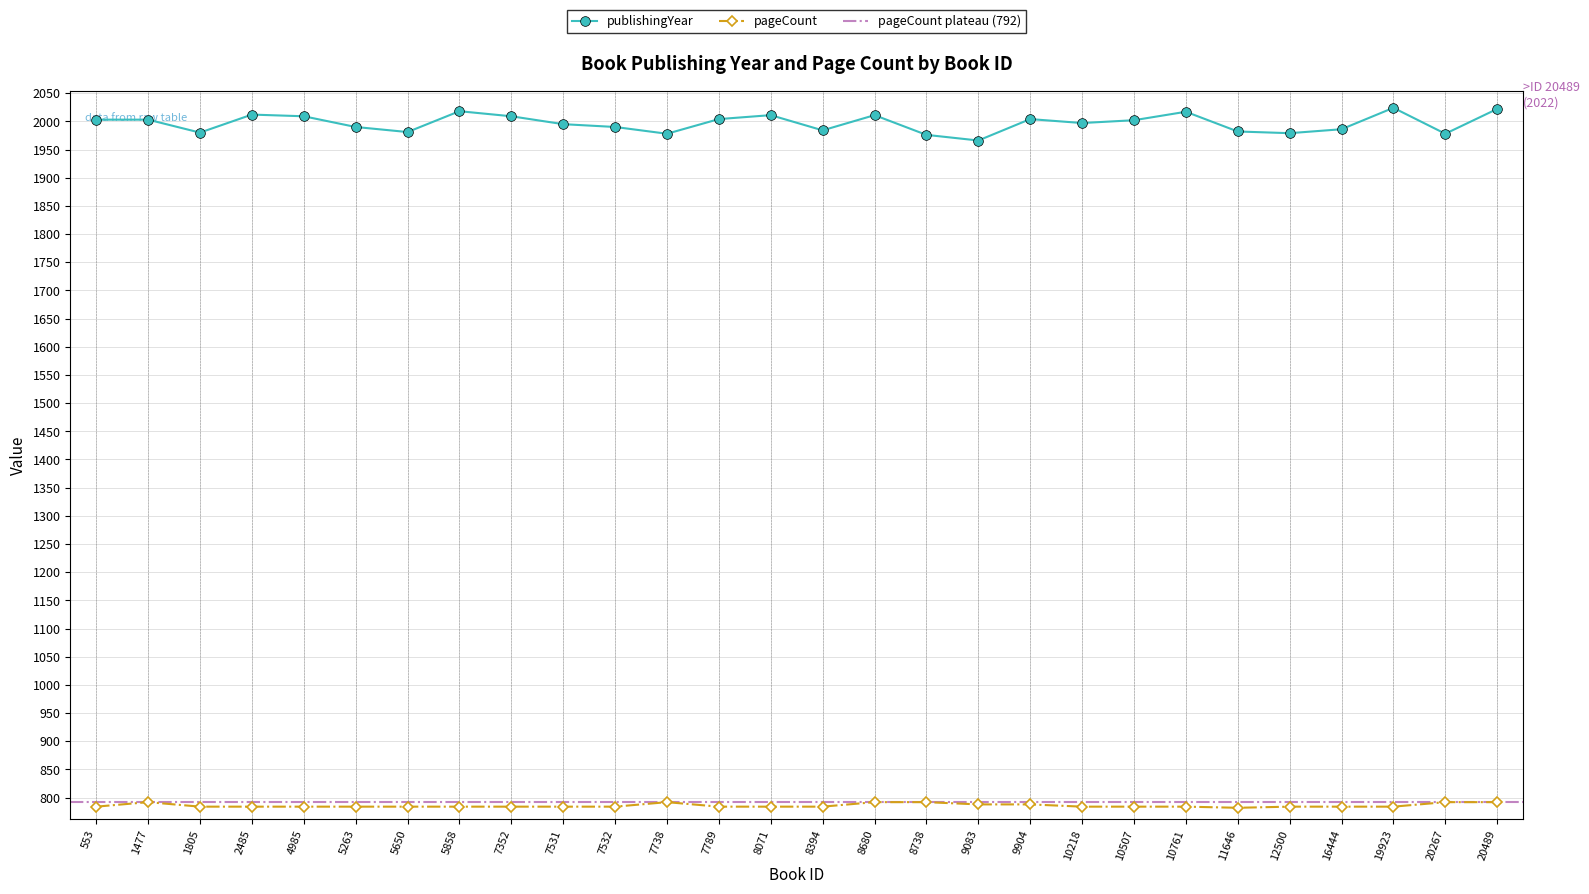

True or false: publishingYear has more than 2 interior local peaks.

True